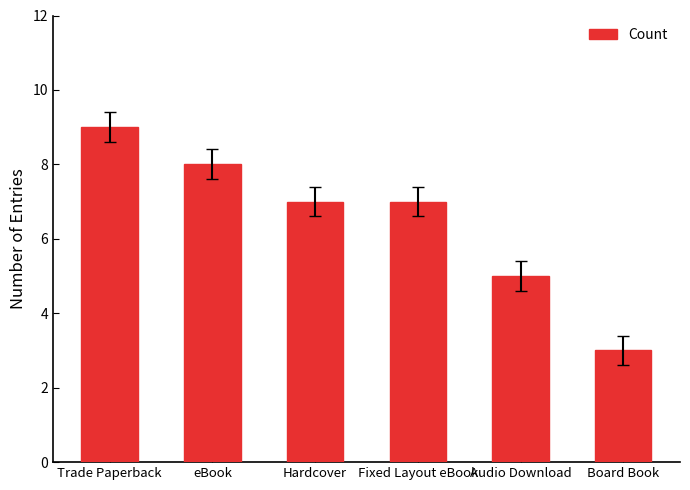

Which label corresponds to the largest value in the chart?

Trade Paperback